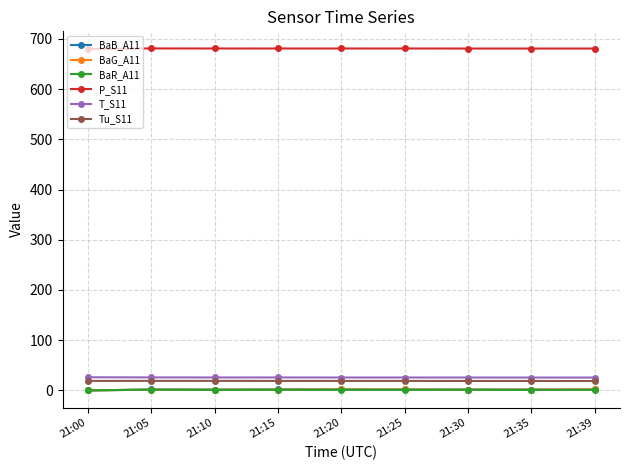

At how many categories does at least one series exceed 527?

9